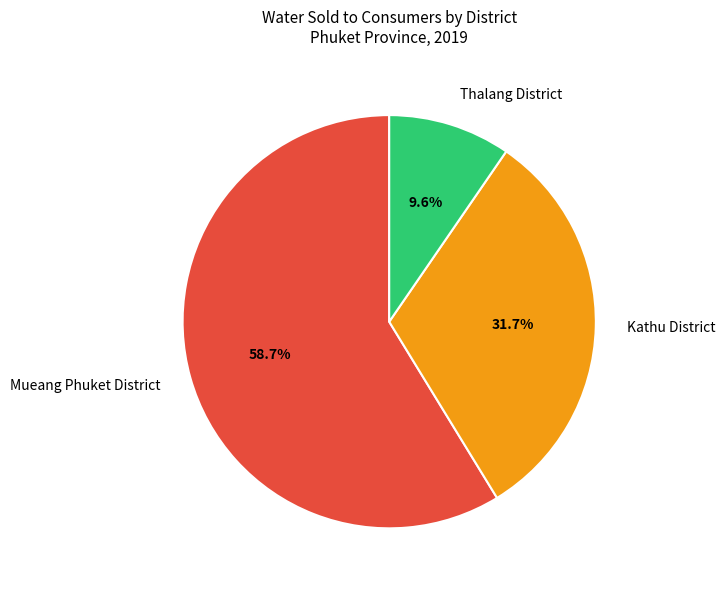

What is the ratio of the value at Kathu District to the value at Thalang District?

3.3